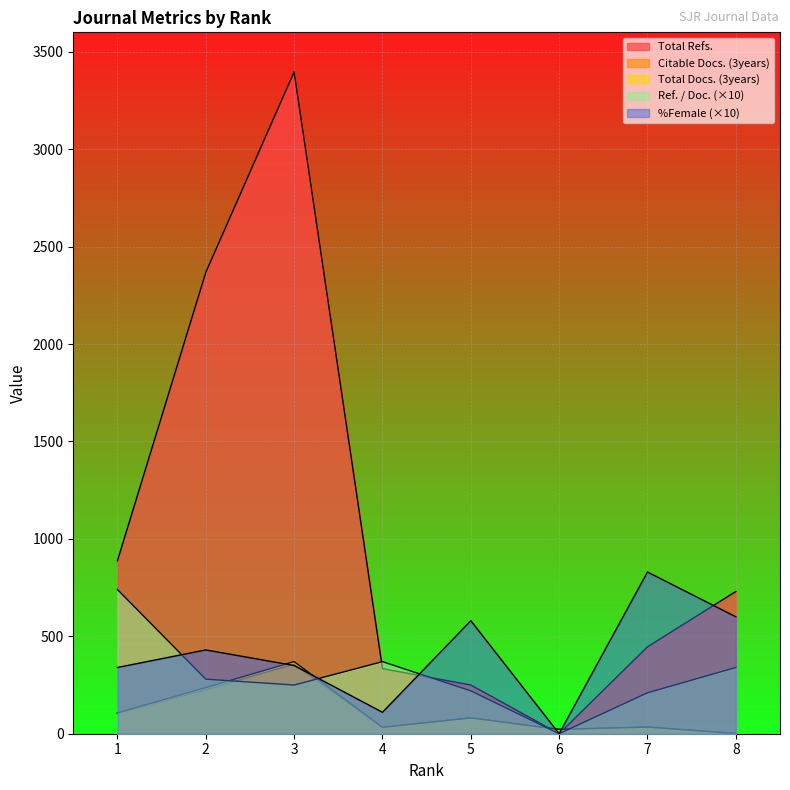

In Total Docs. (3years), how many points are higher than both neighbors (excluding endpoints)?

3